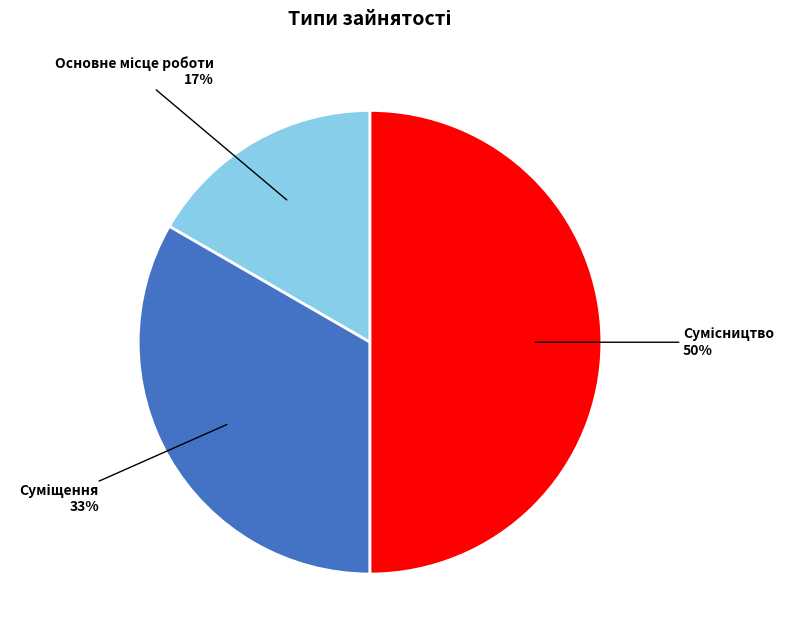

To the nearest percent, what is the difference between the largest and smallest slice percentages?

33%